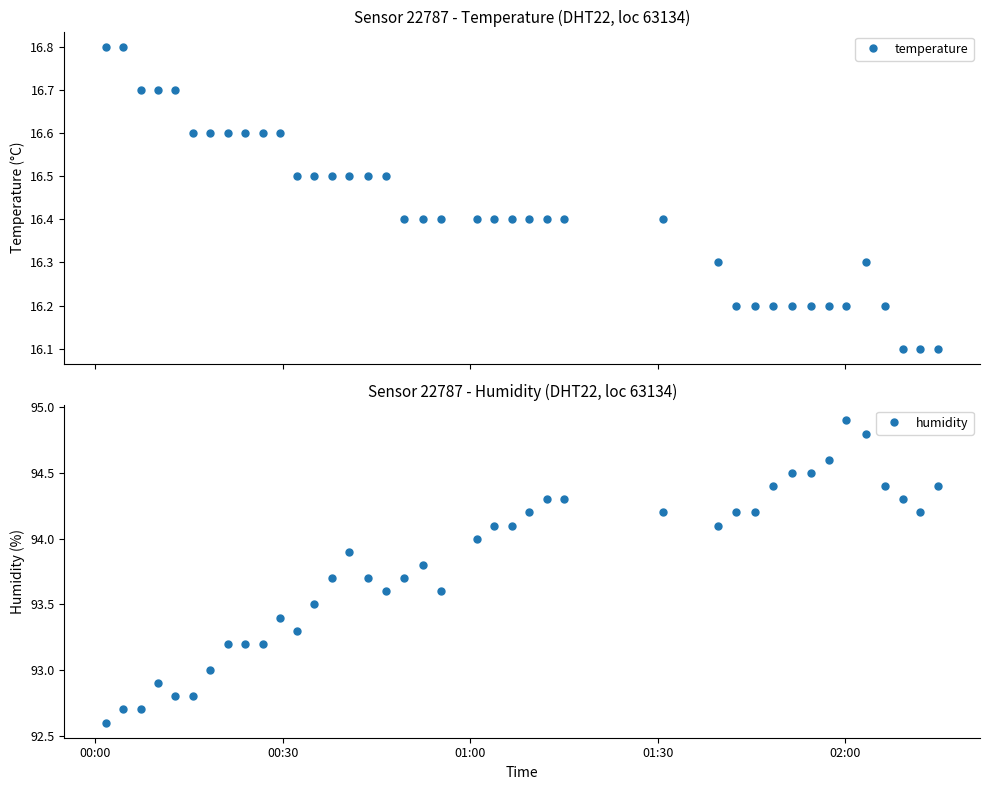

What is the sum of all humidity values?

3752.0